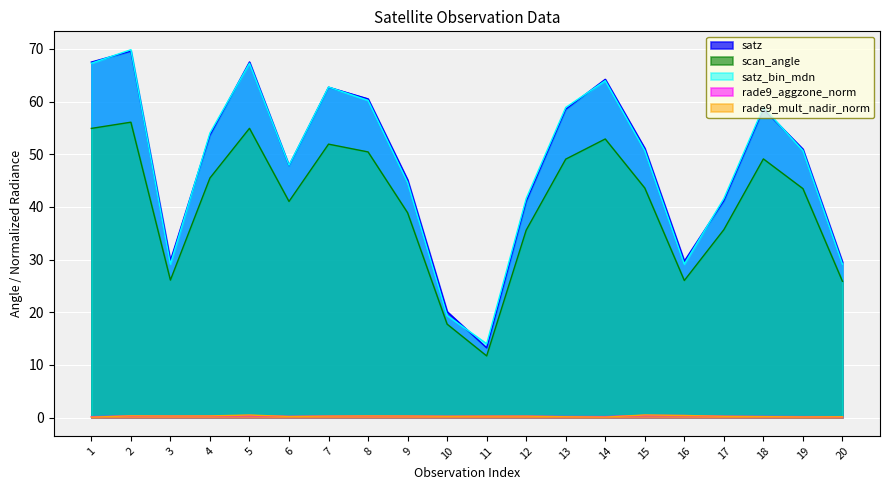

True or false: satz has more than 0 interior local peaks.

True